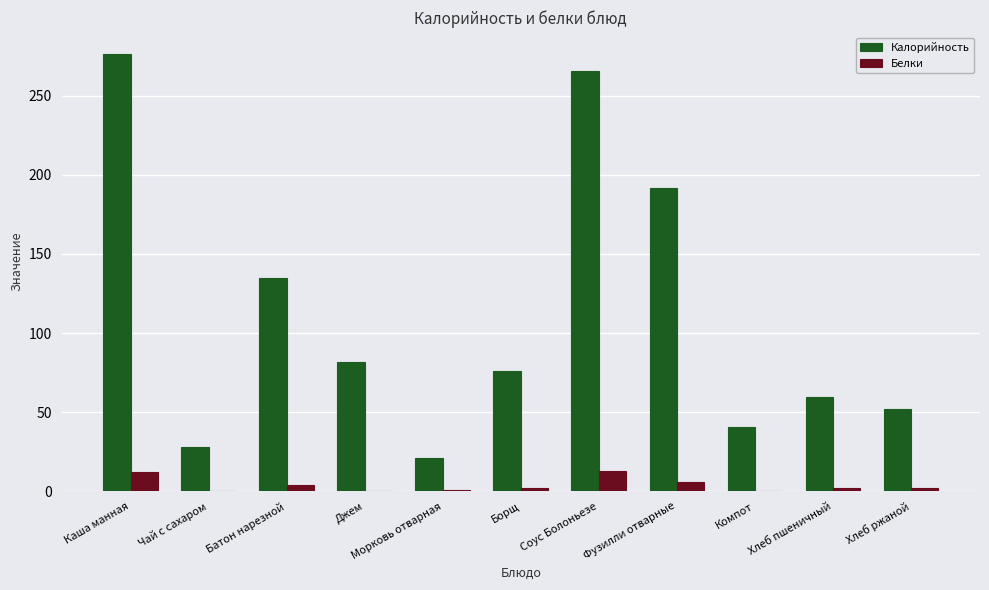

At which label is Калорийность closest to 148?

Батон нарезной